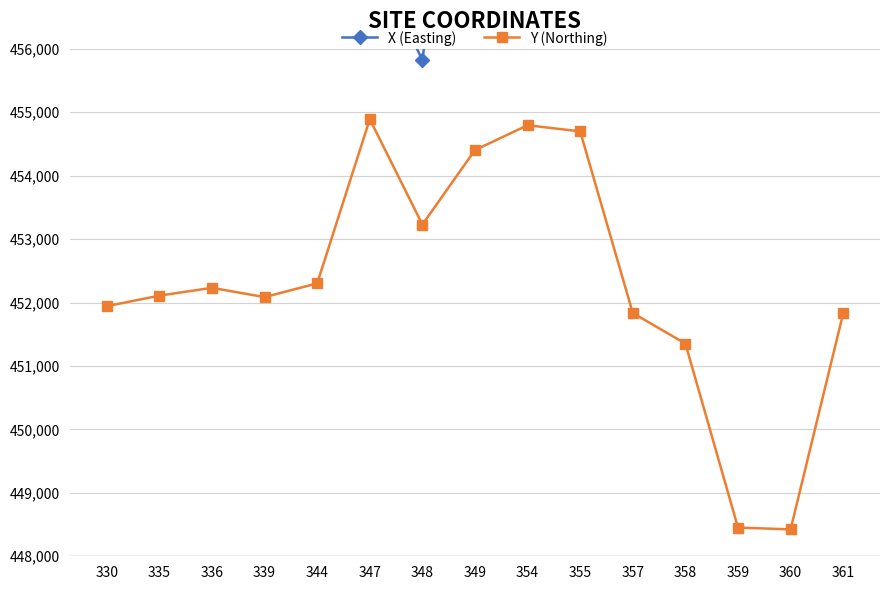

Which series has the largest total across all categories?

X (Easting)